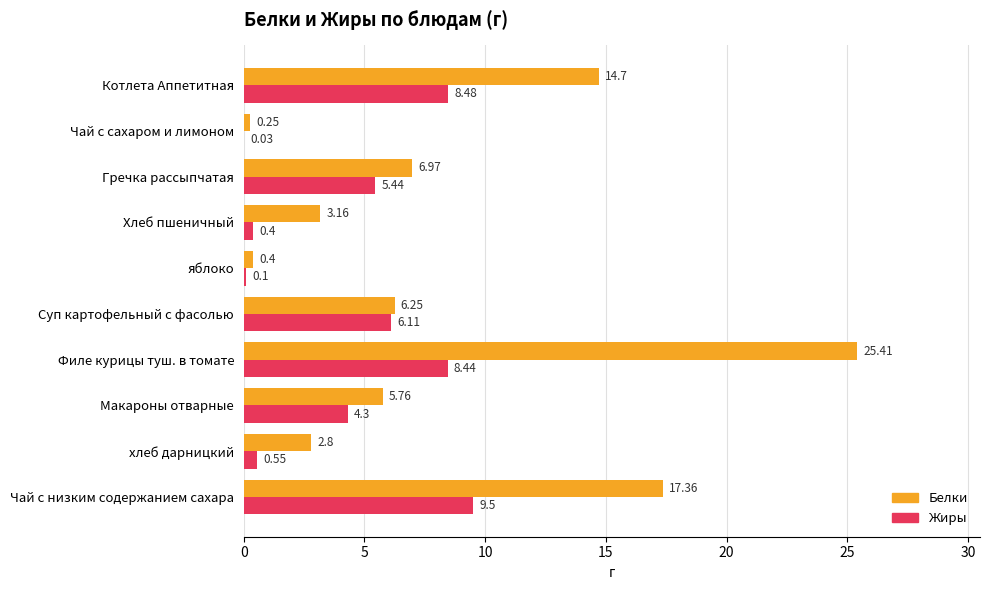

Which series has the largest range (max minus min)?

Белки